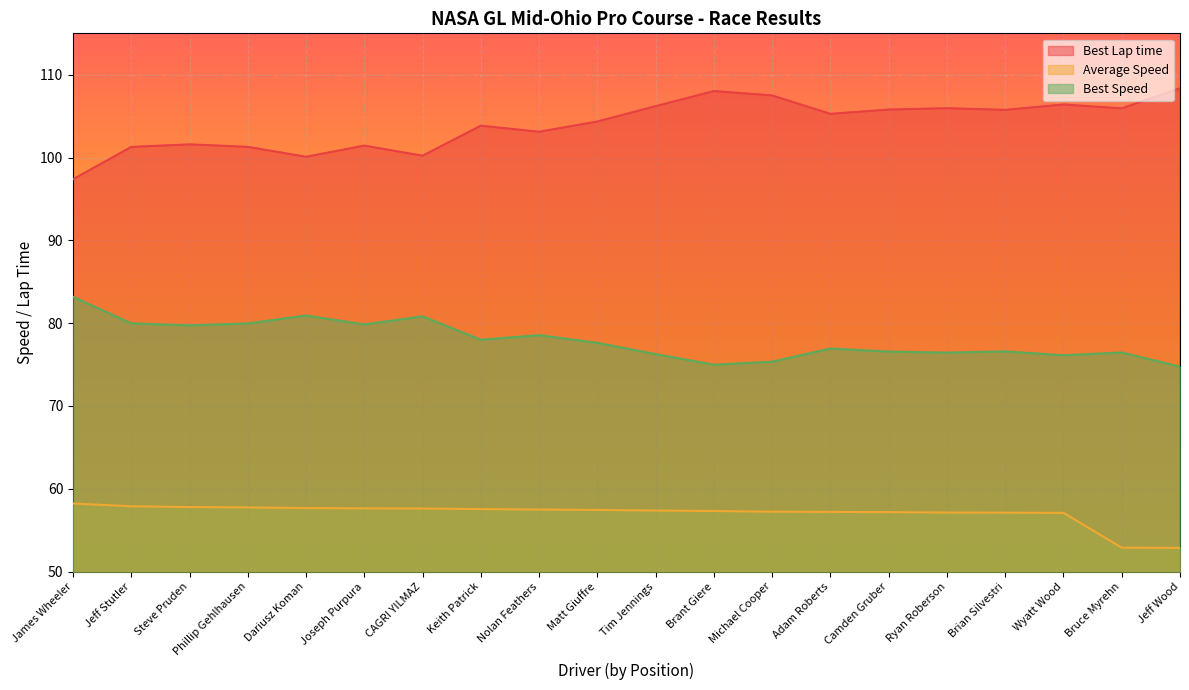

At how many categories does at least one series exceed 56?

20